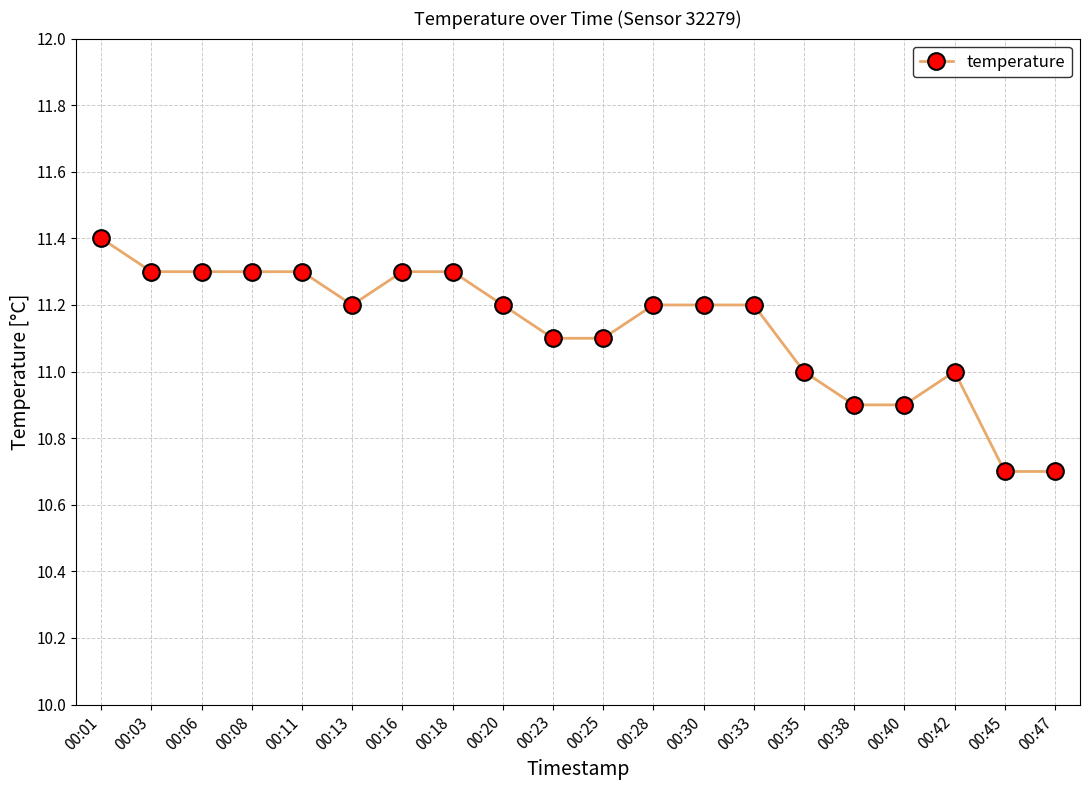

What is the minimum value shown in the chart?

10.7